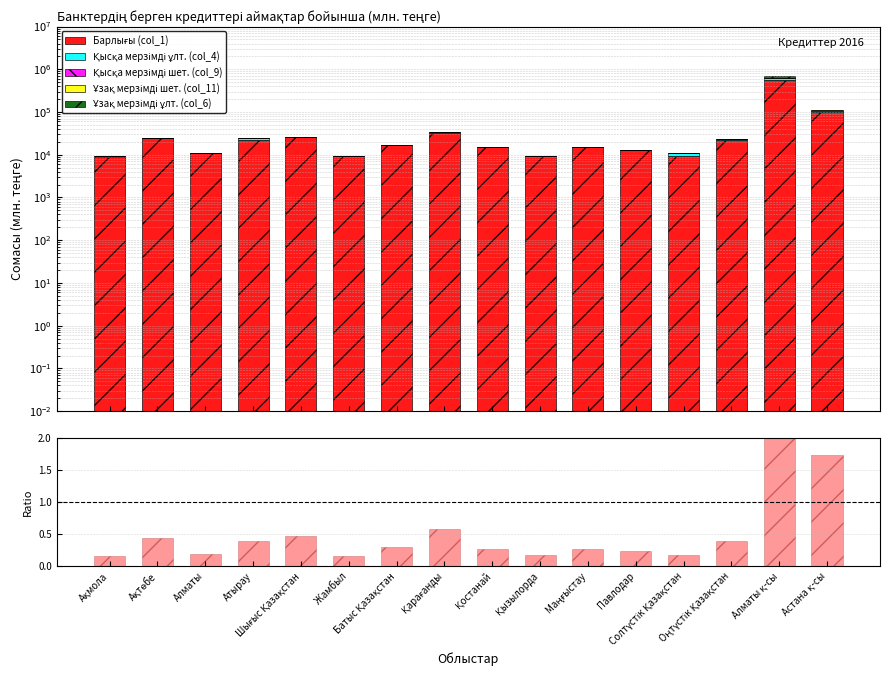

At Солтүстік Қазақстан, list the series in order from largest to smallest.

Барлығы (col_1), Қысқа мерзімді ұлт. (col_4), Қысқа мерзімді шет. (col_9), ratio, Ұзақ мерзімді шет. (col_11), Ұзақ мерзімді ұлт. (col_6)